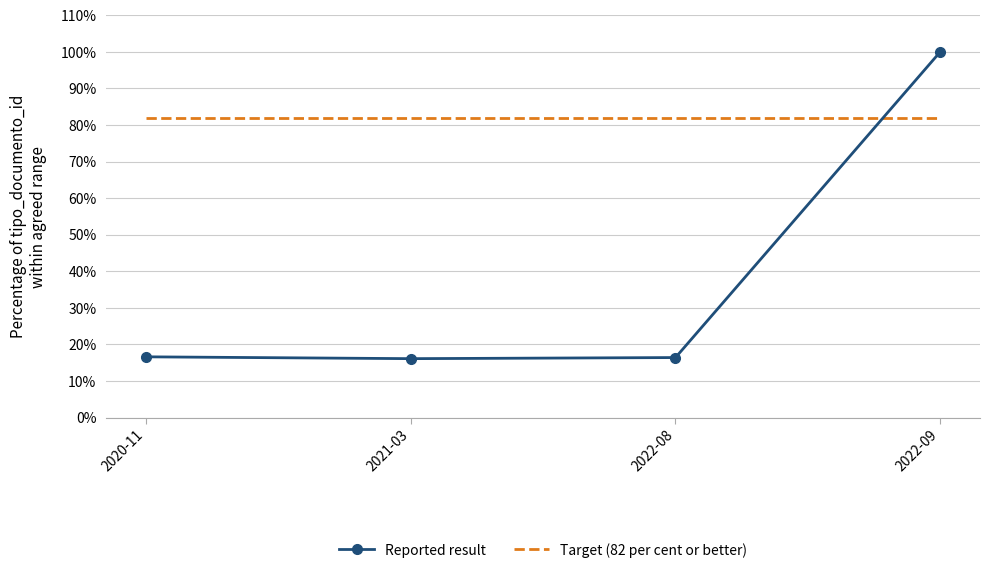

What is the sum of all Target (82 per cent or better) values?

328.0